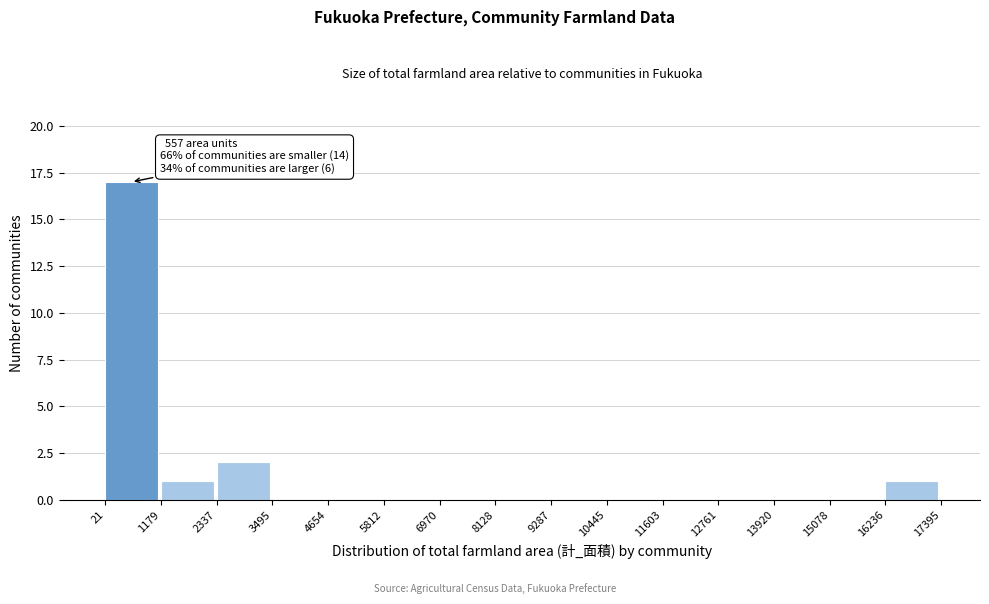

Over which range of the x-axis is the bar tallest?

21 to 1179